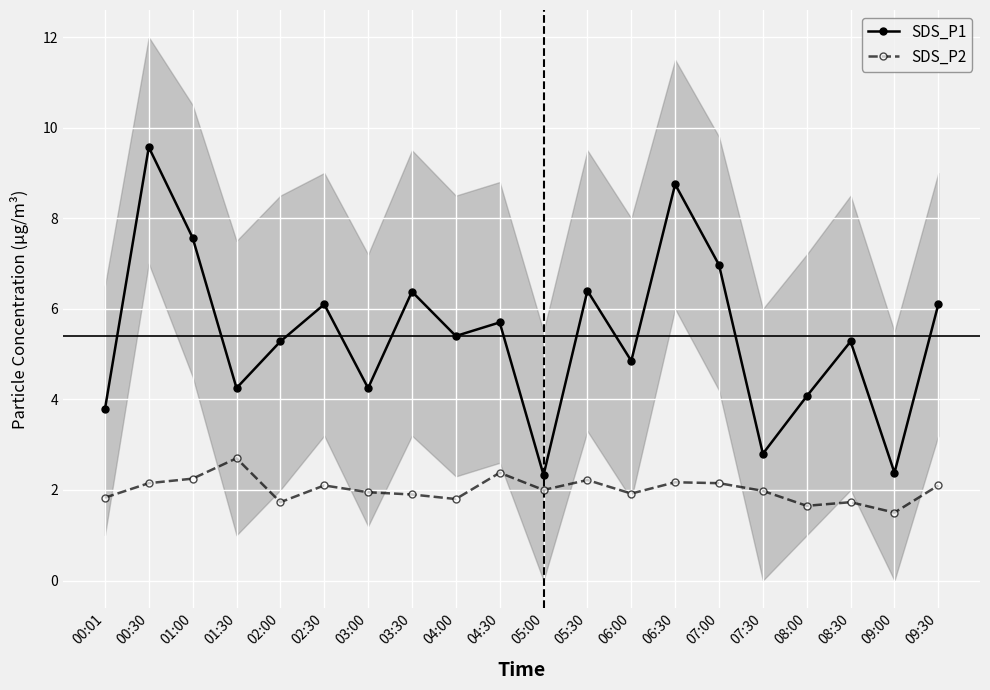

At which category does the chart reach its minimum across all series?

09:00